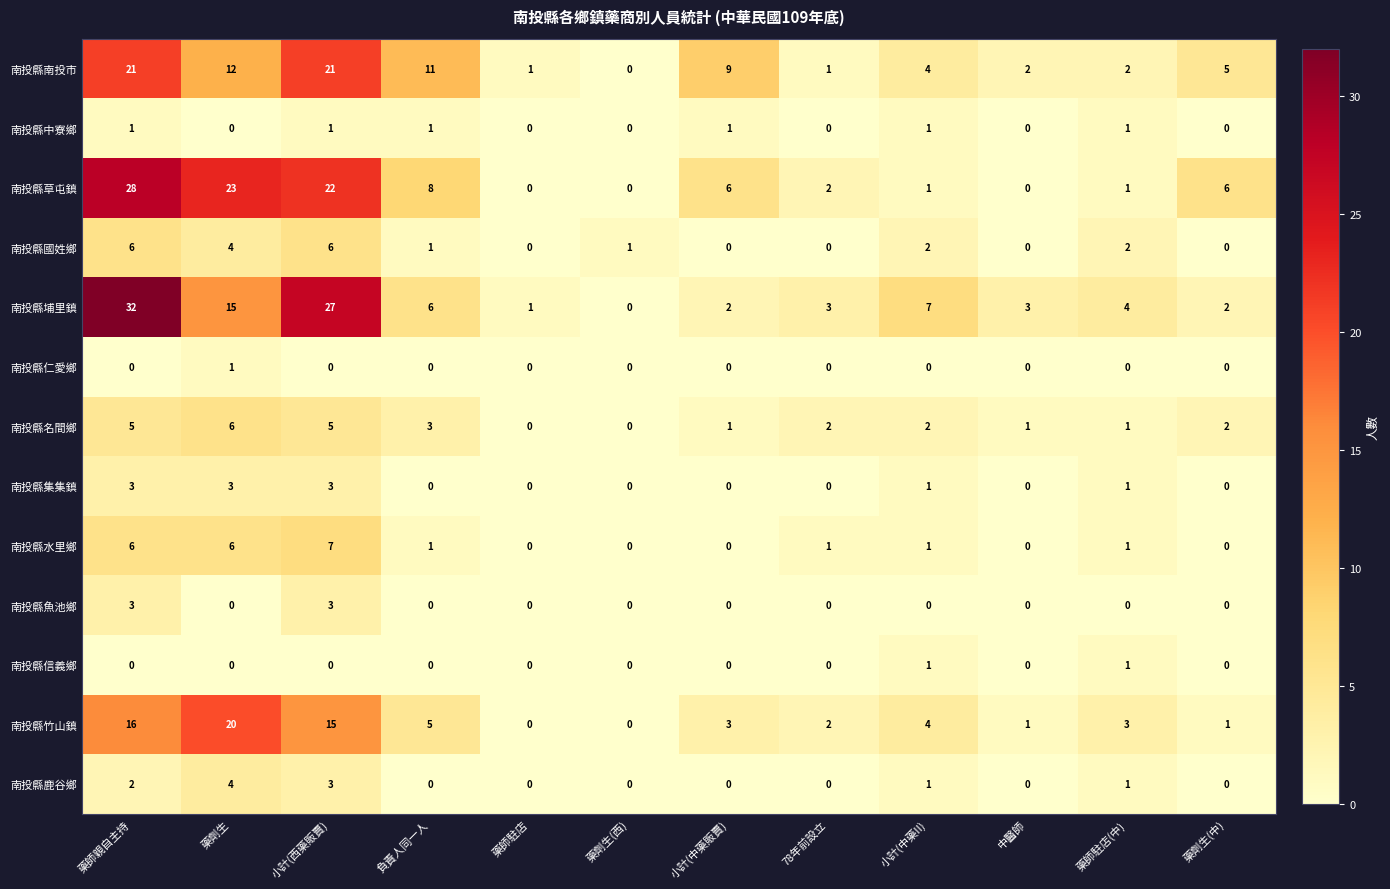

At which category is the sum across all series the highest?

藥師親自主持